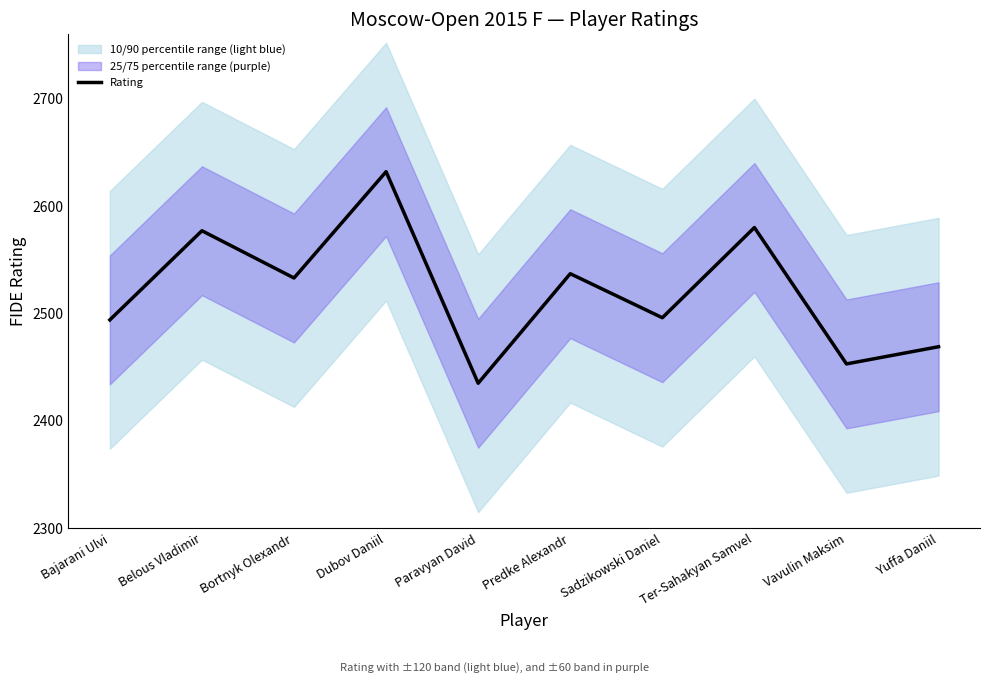

The chart shows a value of 2453 at Vavulin Maksim. True or false?

True